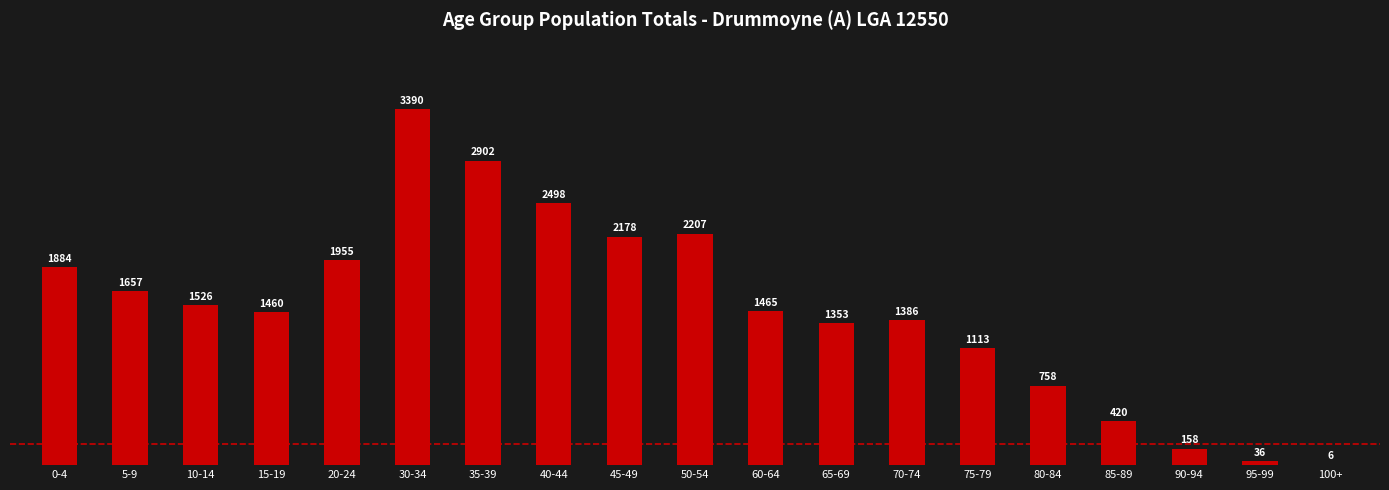

What is the ratio of the value at 30-34 to the value at 45-49?

1.6